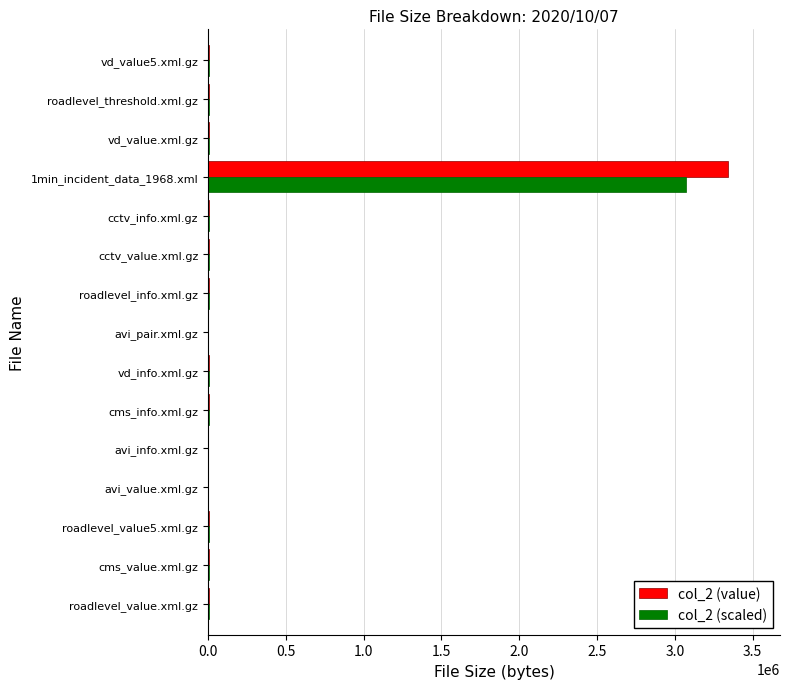

Which label corresponds to the largest value in the chart?

1min_incident_data_1968.xml